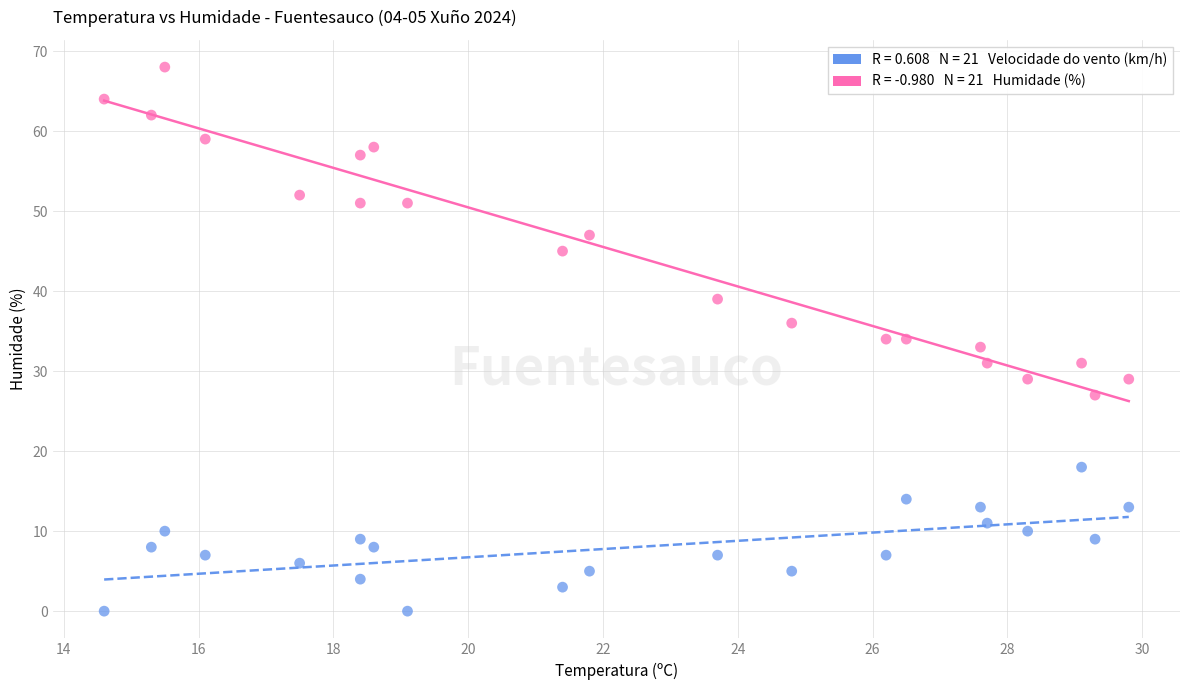

Across all data points, what is the range of Y values (max minus min)?

68